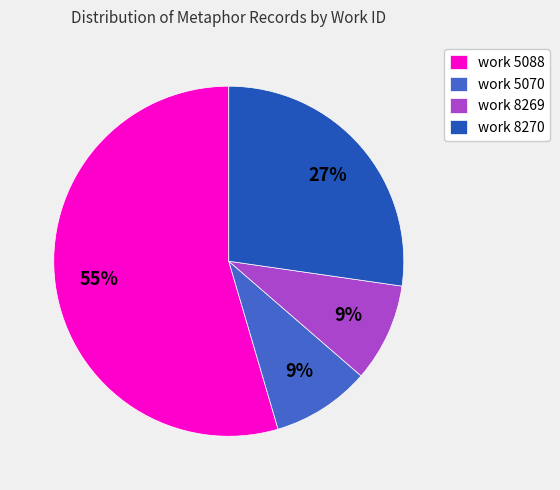

Do work 5088 and work 8269 together represent more than half of the pie?

Yes